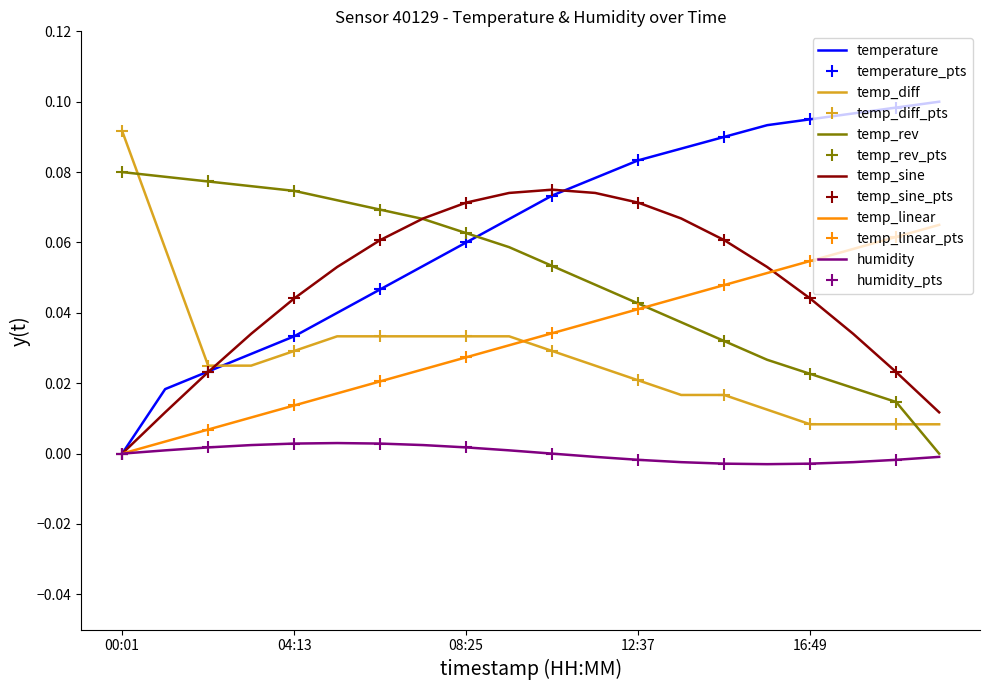

What is the sum of all values?

1.3